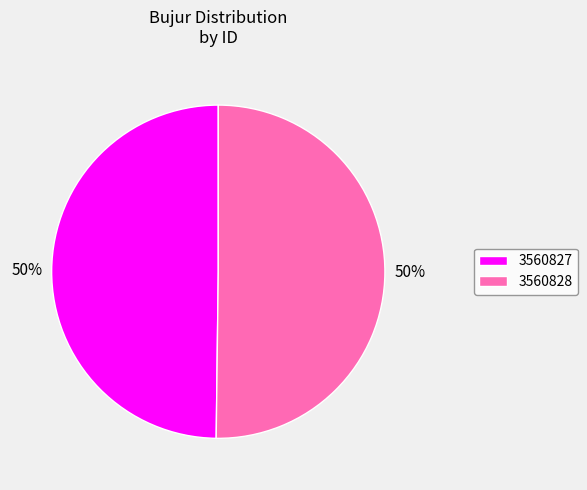

To the nearest percent, what percentage of the pie is 3560827?

50%